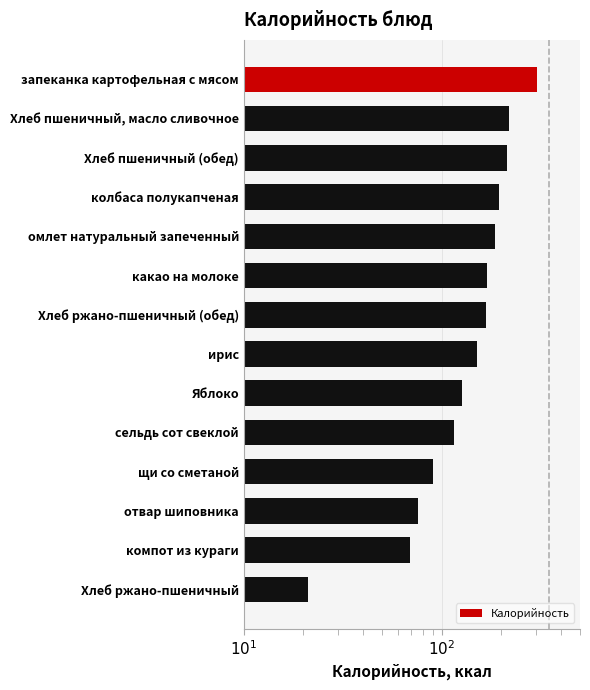

The chart shows a value of 150 at ирис. True or false?

True